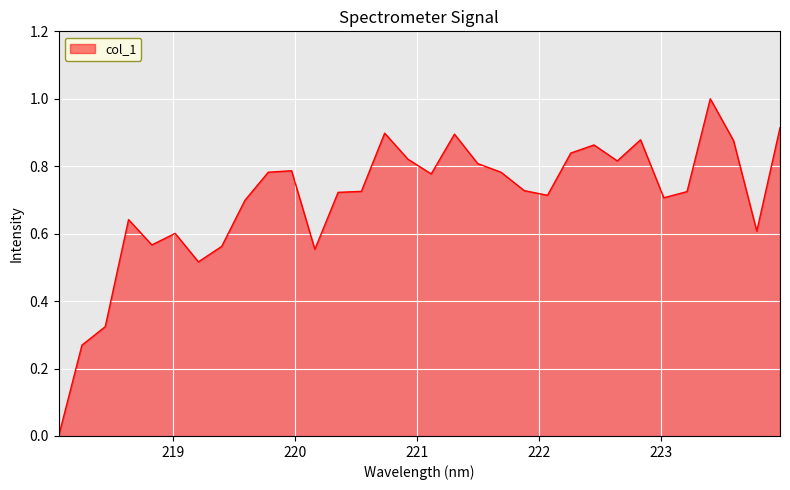

What is the maximum value shown in the chart?

1.0